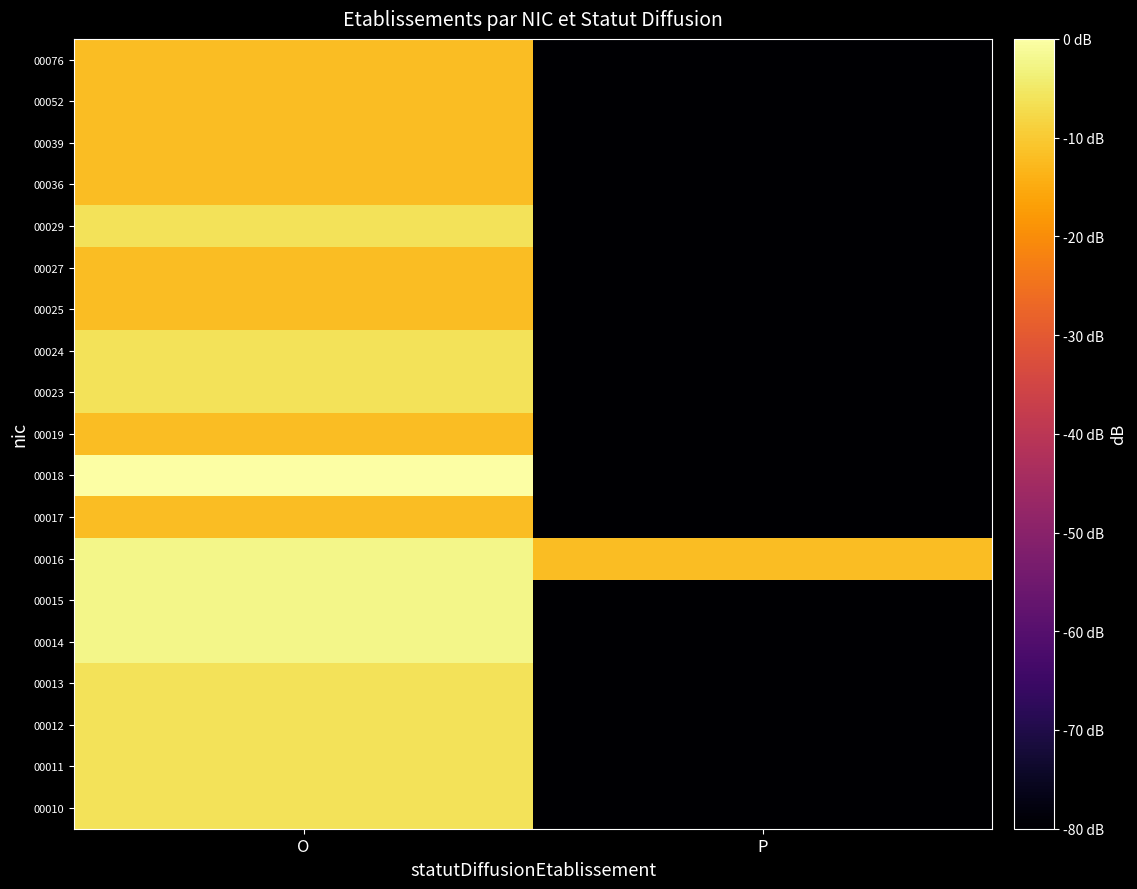

Which has a higher value, P or O?

O